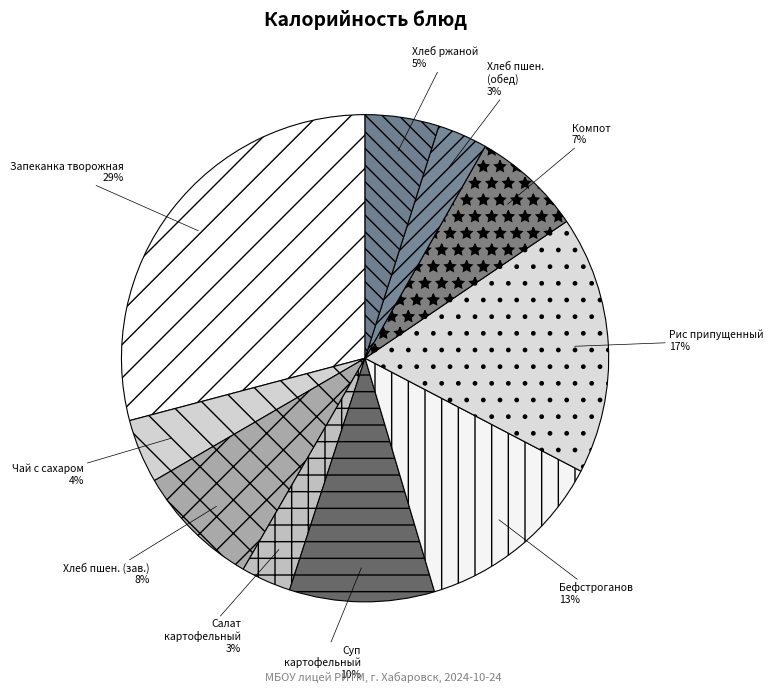

Combined, do Запеканка творожная and Чай с сахаром account for over 50%?

No